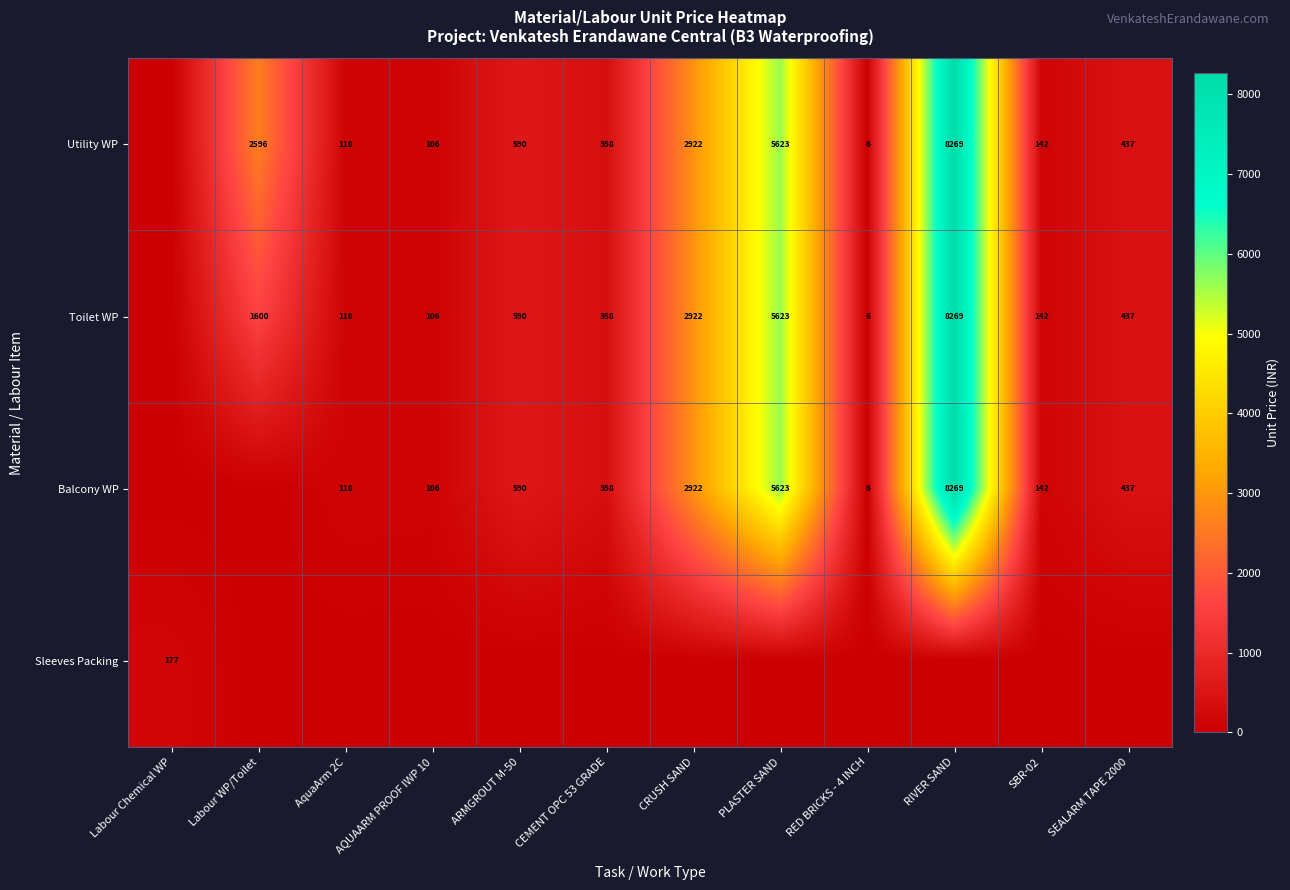

What is the sum of the Balcony WP values at AquaArm 2C and RED BRICKS - 4 INCH?

124